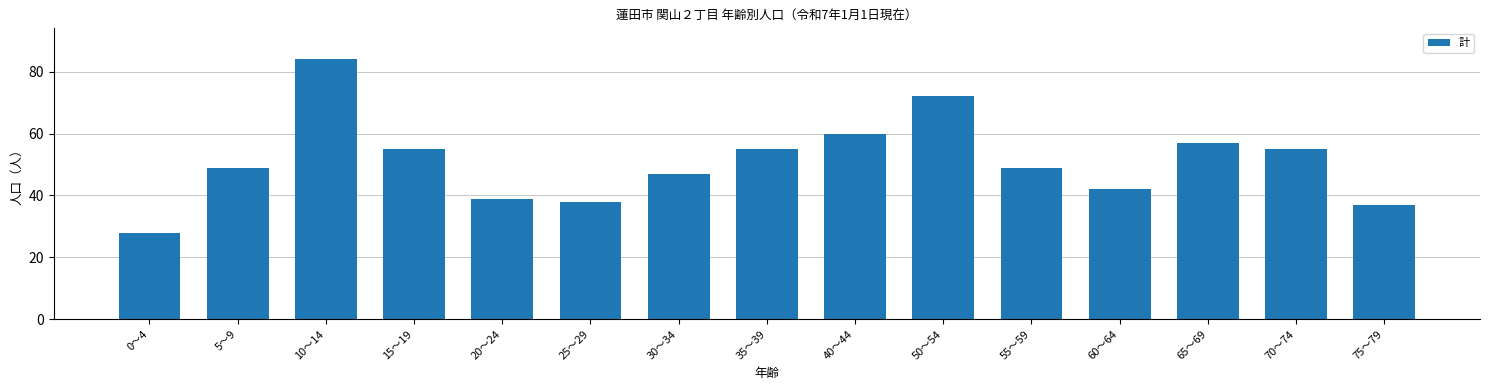

What is the change in value from 5～9 to 70～74?

+6